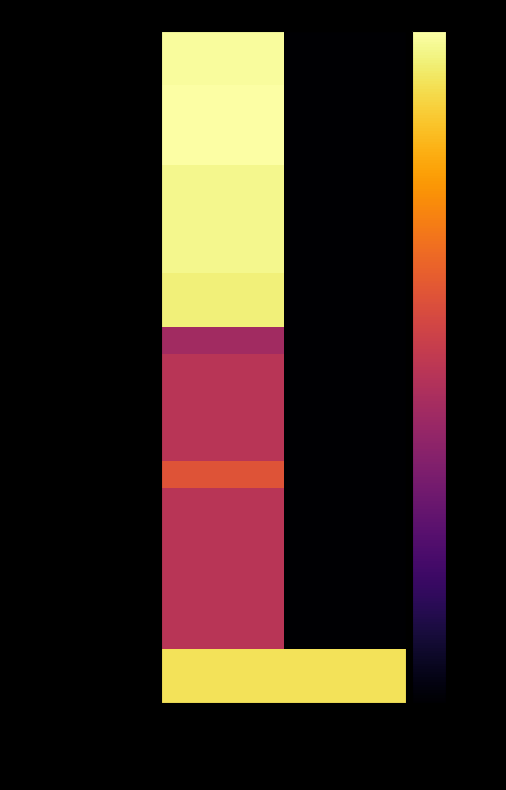

Which series has the widest spread of values?

2022 uitvoering